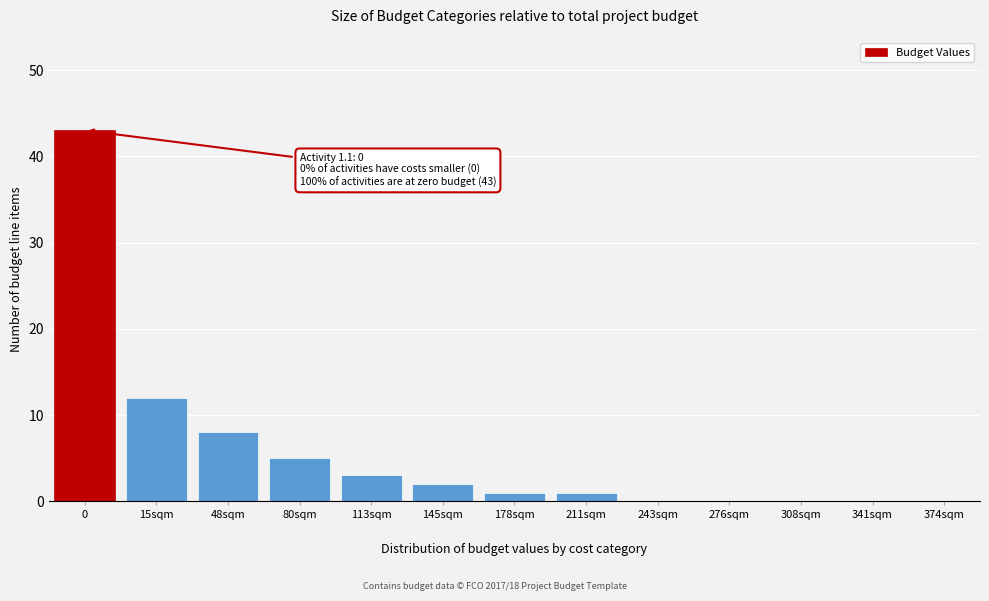

What is the greatest value displayed?

43